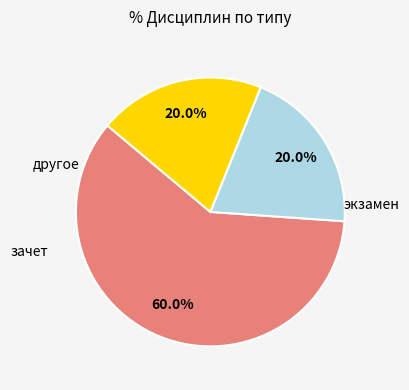

Does any single category account for the majority?

Yes